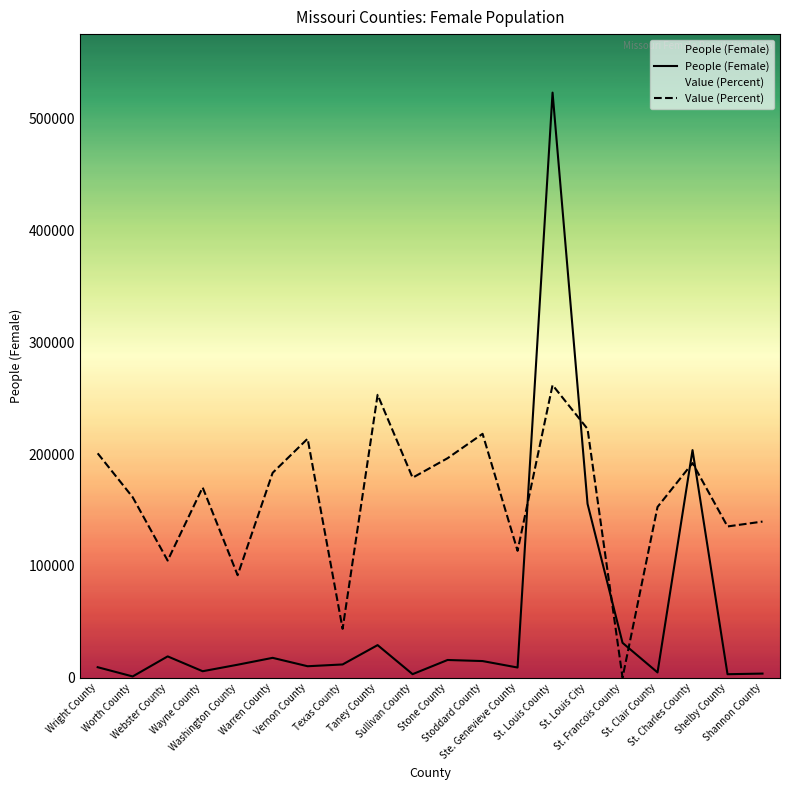

Which series has the largest range (max minus min)?

People (Female)